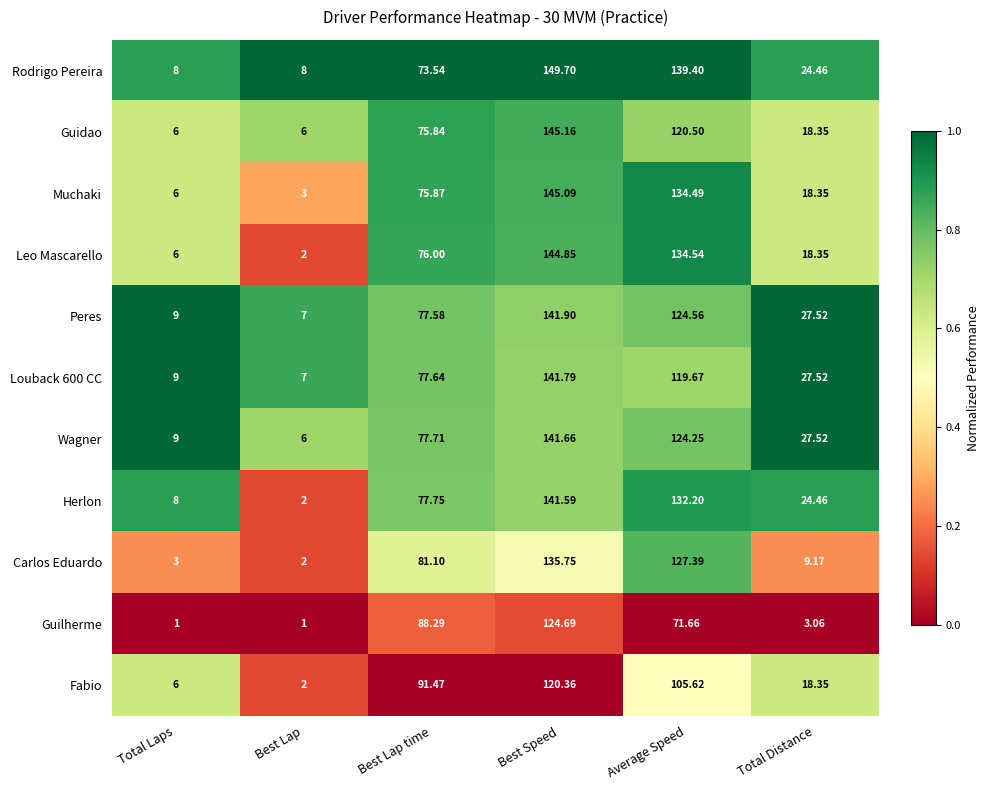

Which series has the widest spread of values?

Leo Mascarello